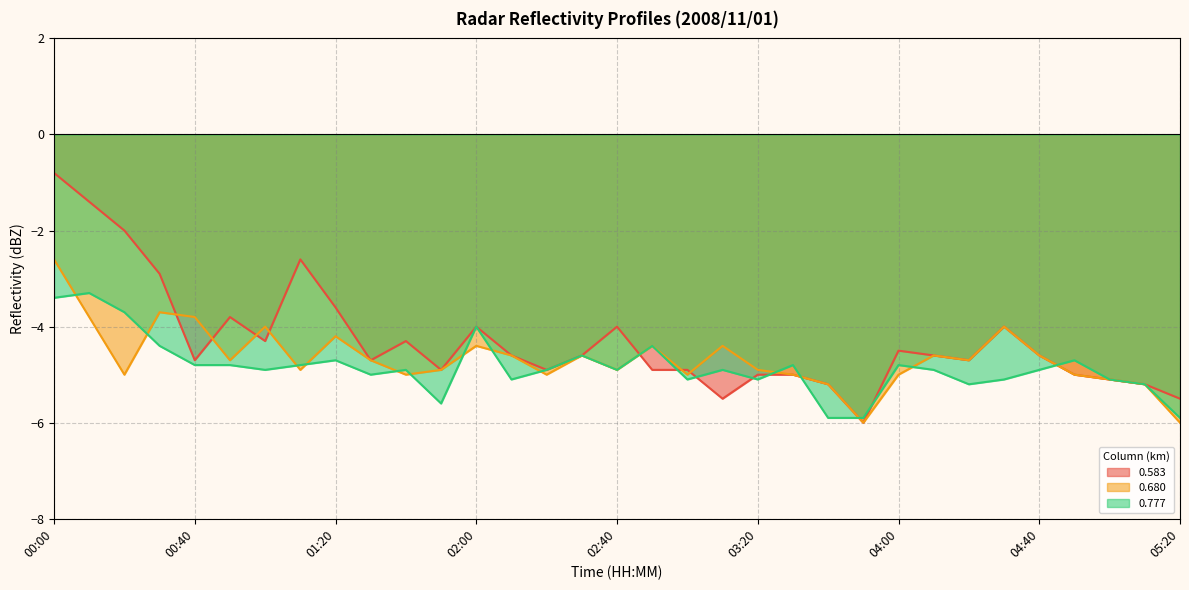

Where is 0.777 nearest to the value -4?

02:00